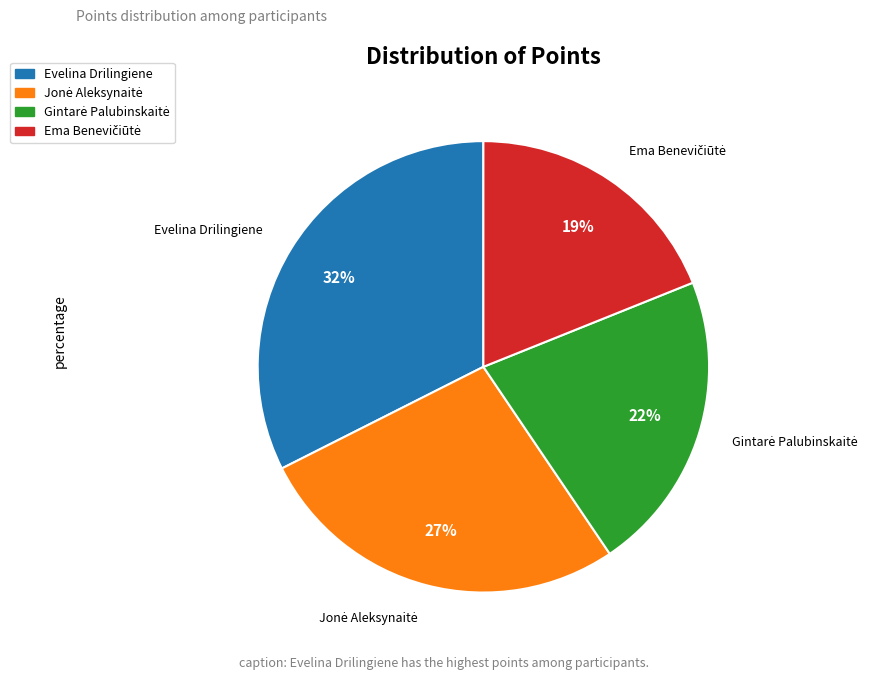

Is it true that Evelina Drilingiene is 32% of the pie?

True